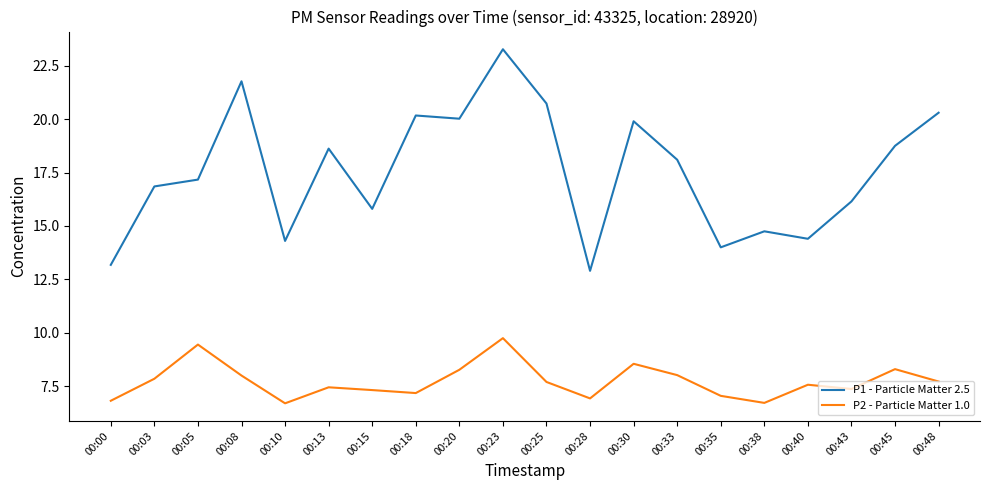

How many interior local peaks does the P1 - Particle Matter 2.5 series have?

6